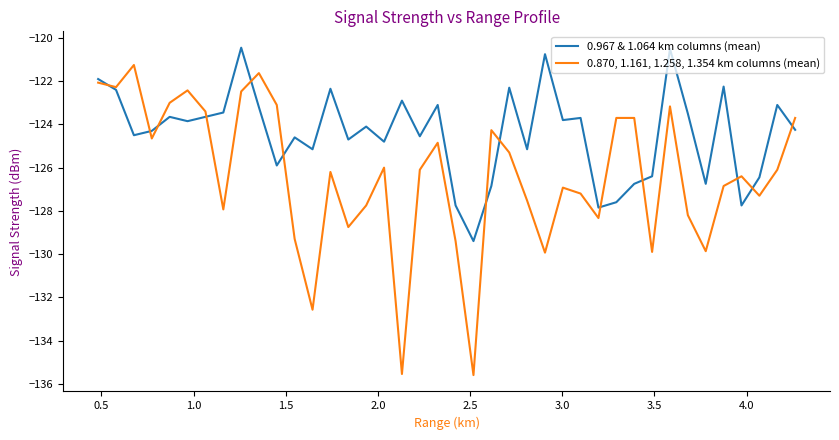

Is this an area chart (filled region under the line)?

No